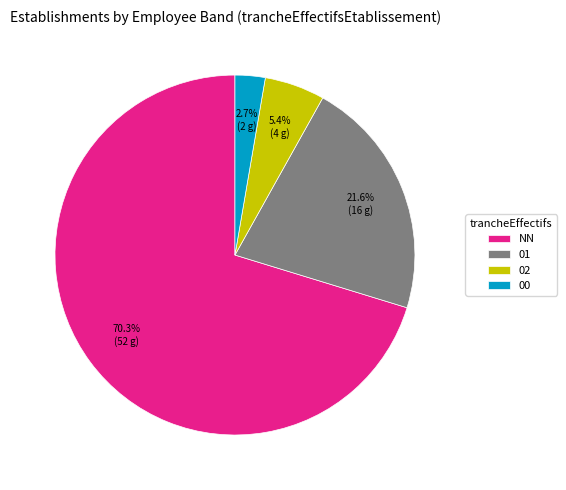

How much of the chart is everything except 00?

97.3%